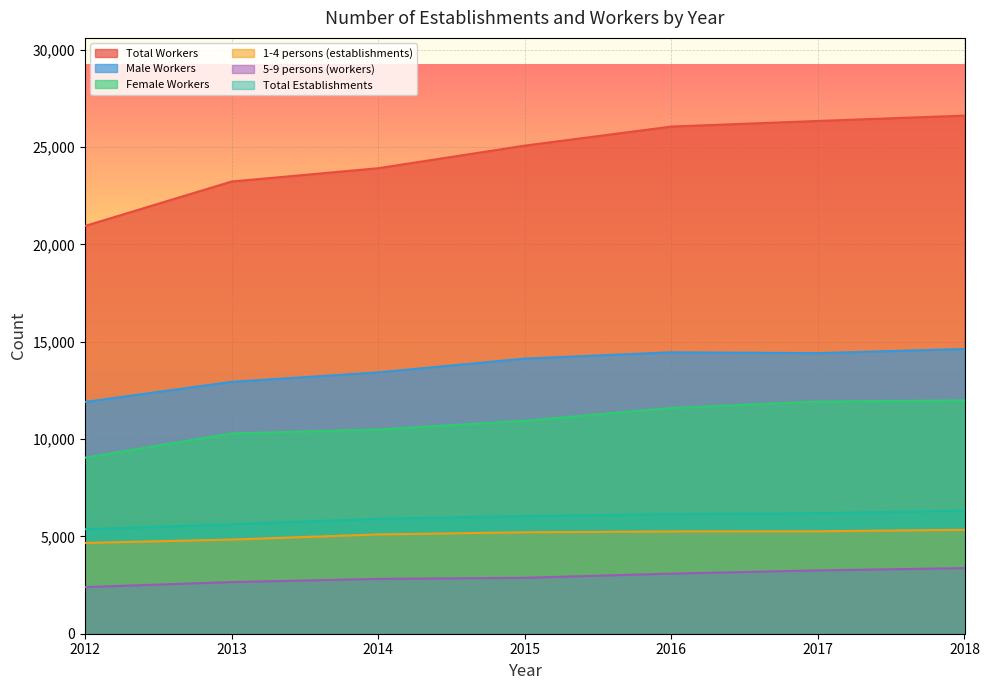

True or false: Male Workers has a value of 14411 at 2017.

True